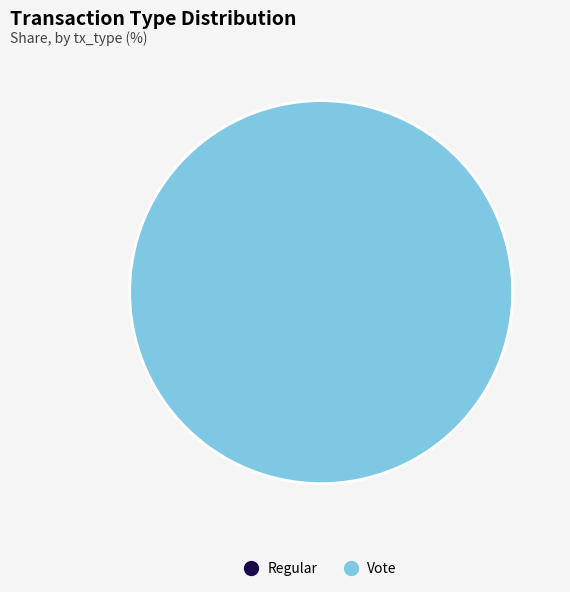

Which slice is the smallest?

Regular